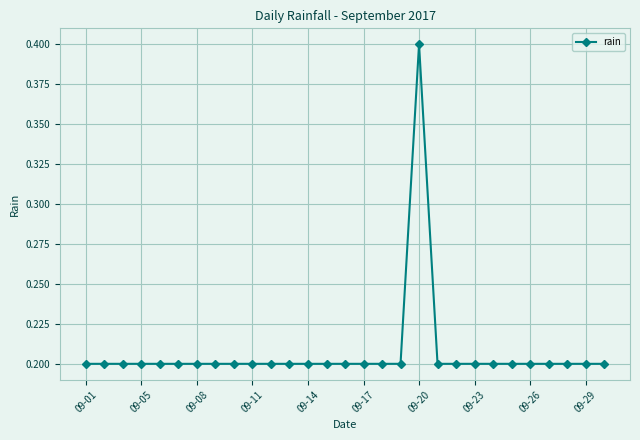

Does the chart display data point markers on the line(s)?

Yes